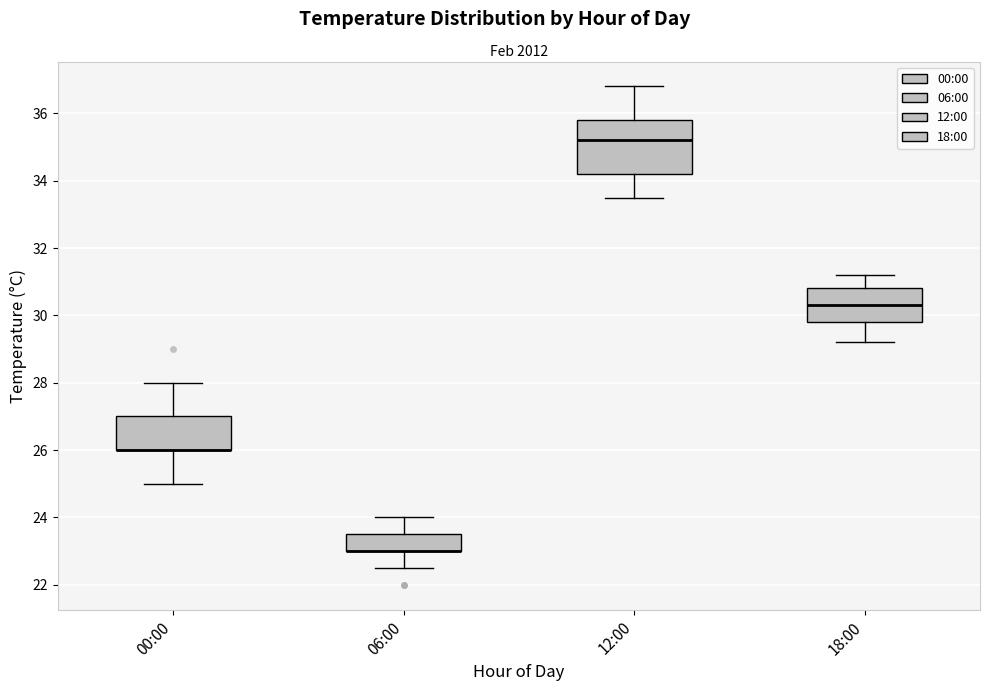

Reading left to right, read every box against the y-axis: the position of its median line, the range the box covers, and the ends of its whiskers. The values are not printed on the chart, so give them approximately, as read against the axis.

00:00: median 26.0 (drawn on the box's lower edge), box 26.0 to 27.0, whiskers 25.0 to 28.0
06:00: median 23.0 (drawn on the box's lower edge), box 23.0 to 23.6, whiskers 22.6 to 24.0
12:00: median 35.2, box 34.2 to 35.8, whiskers 33.6 to 36.8
18:00: median 30.4, box 29.8 to 30.8, whiskers 29.2 to 31.2